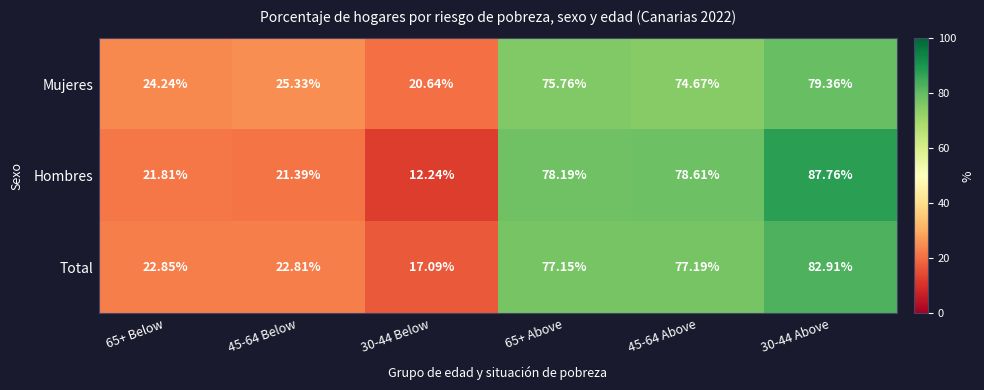

Is the value of Total at 45-64 Above greater than the value of Mujeres at 45-64 Above?

Yes